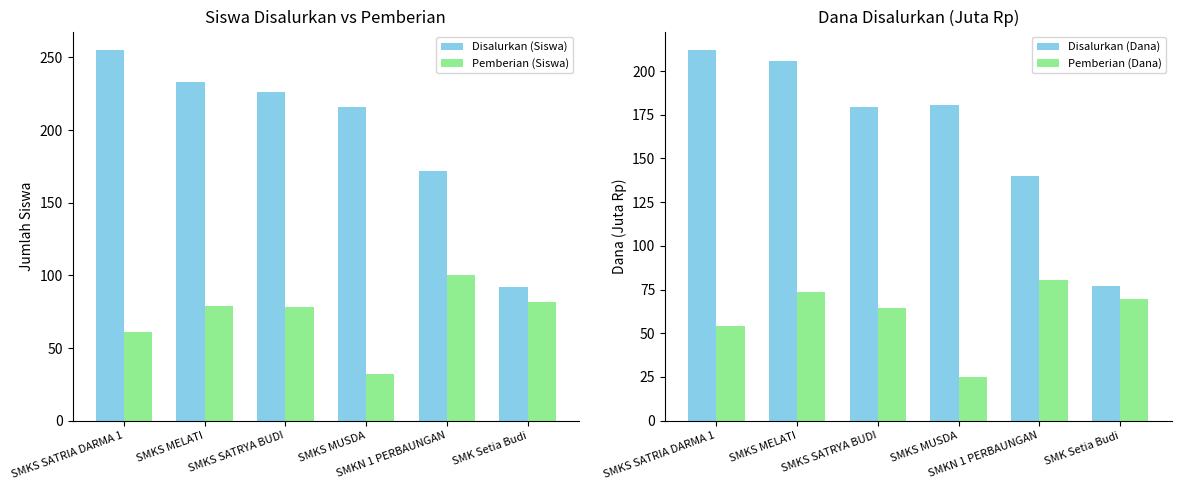

Where is Disalurkan (Siswa) nearest to the value 173?

SMKN 1 PERBAUNGAN